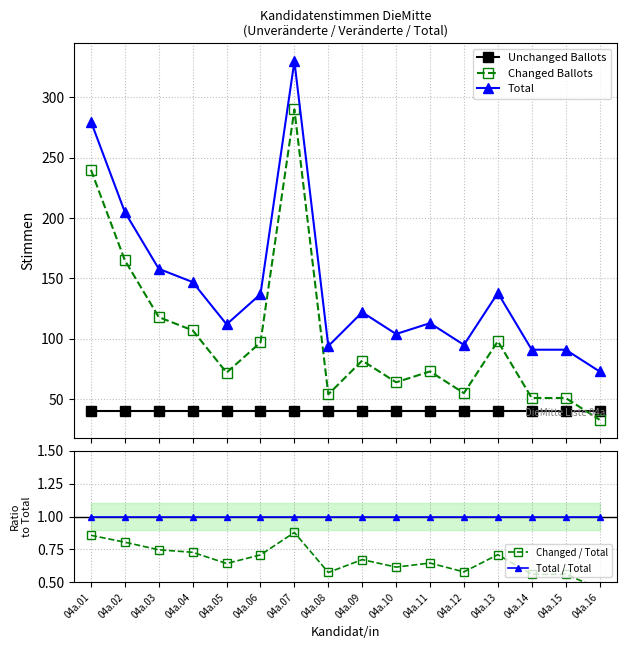

Reading right to left, list all the values displayed in this chart.

Unchanged Ballots: 40.0	40.0	40.0	40.0	40.0	40.0	40.0	40.0	40.0	40.0	40.0	40.0	40.0	40.0	40.0	40.0
Changed Ballots: 33.0	51.0	51.0	98.0	55.0	73.0	64.0	82.0	54.0	290.0	97.0	72.0	107.0	118.0	165.0	240.0
Total: 73.0	91.0	91.0	138.0	95.0	113.0	104.0	122.0	94.0	330.0	137.0	112.0	147.0	158.0	205.0	280.0
Changed / Total: 0.5	0.6	0.6	0.7	0.6	0.6	0.6	0.7	0.6	0.9	0.7	0.6	0.7	0.7	0.8	0.9
Total / Total: 1.0	1.0	1.0	1.0	1.0	1.0	1.0	1.0	1.0	1.0	1.0	1.0	1.0	1.0	1.0	1.0